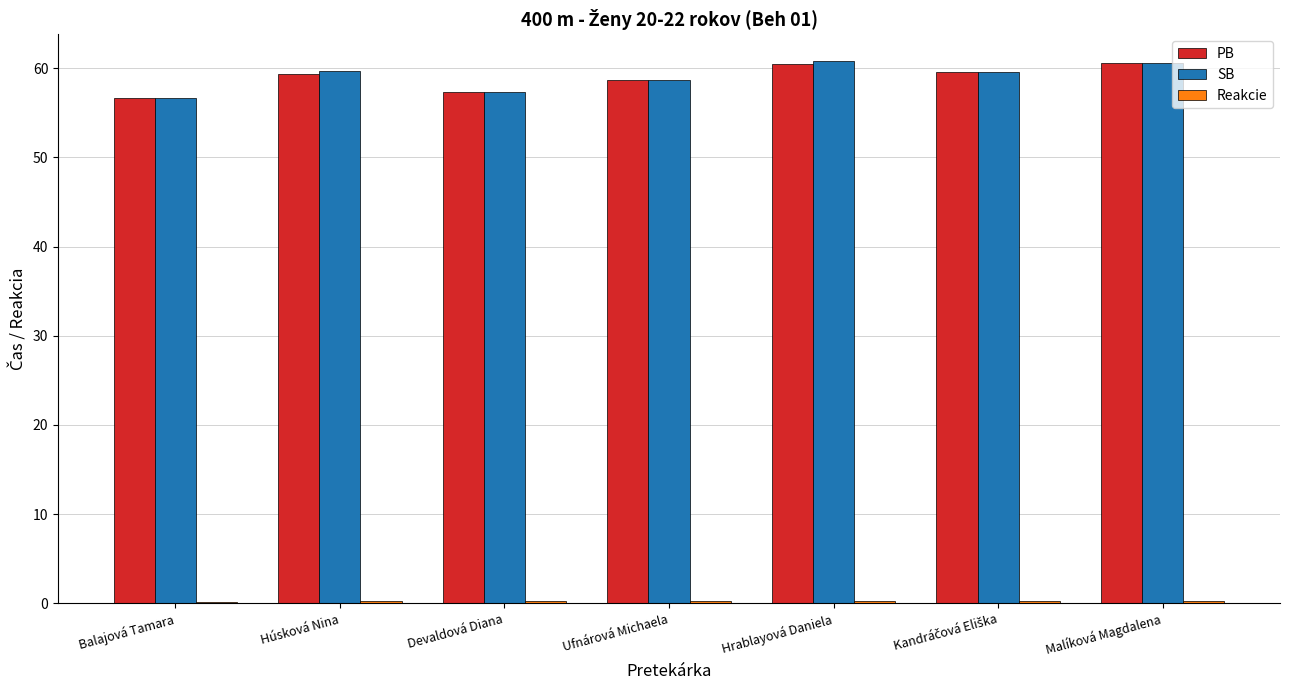

At how many categories does at least one series exceed 31?

7